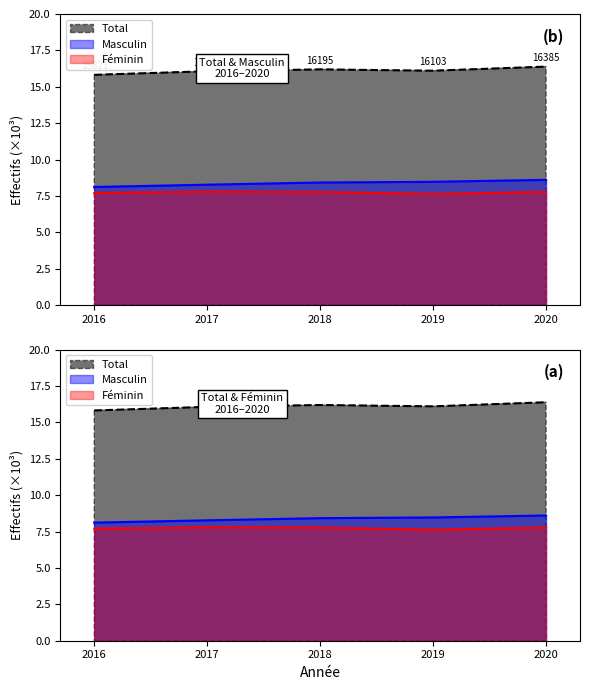

What is the sum of the Total values at 2017 and 2016?

31.9